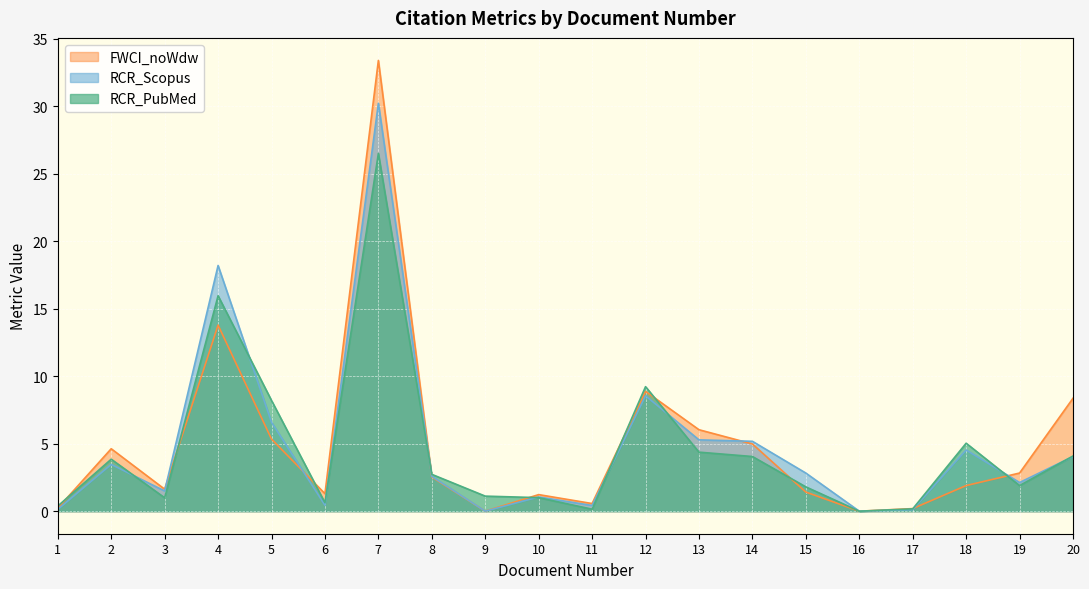

True or false: FWCI_noWdw has more than 1 points higher than both neighbors.

True